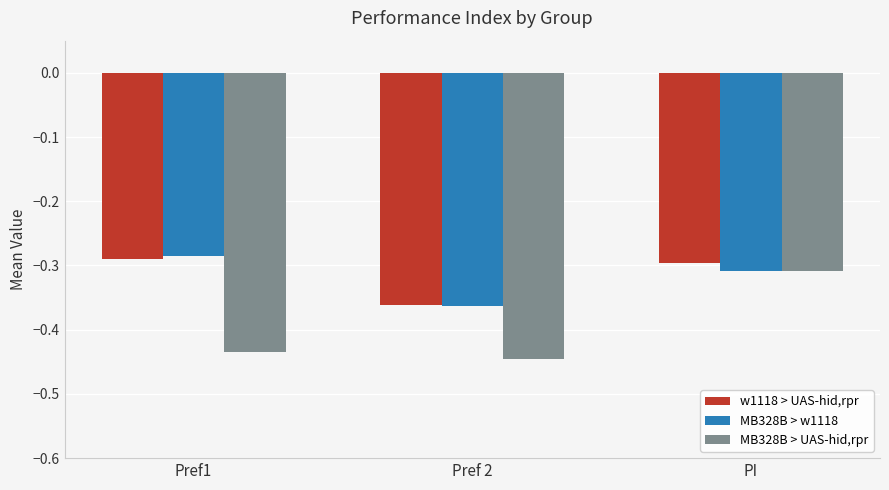

At which category does the chart reach its minimum across all series?

Pref 2